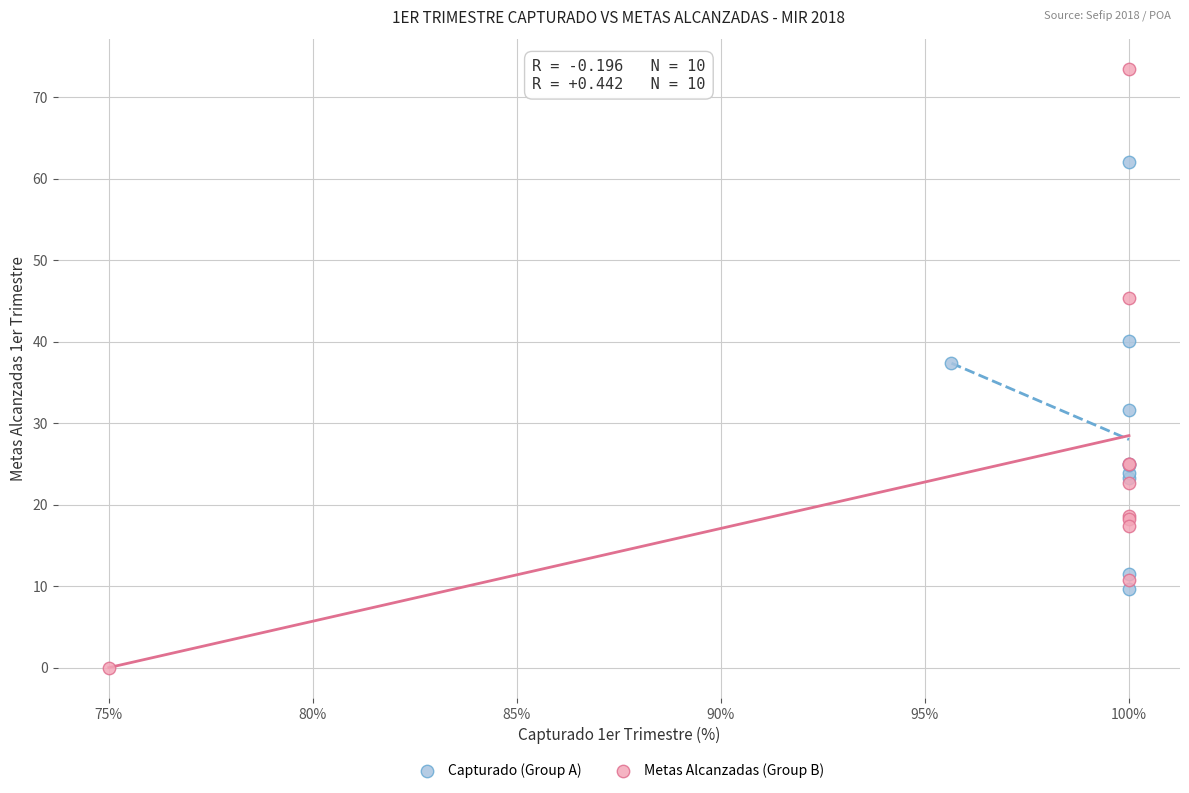

Which series has the largest Y range (max minus min)?

Metas Alcanzadas (Group B)